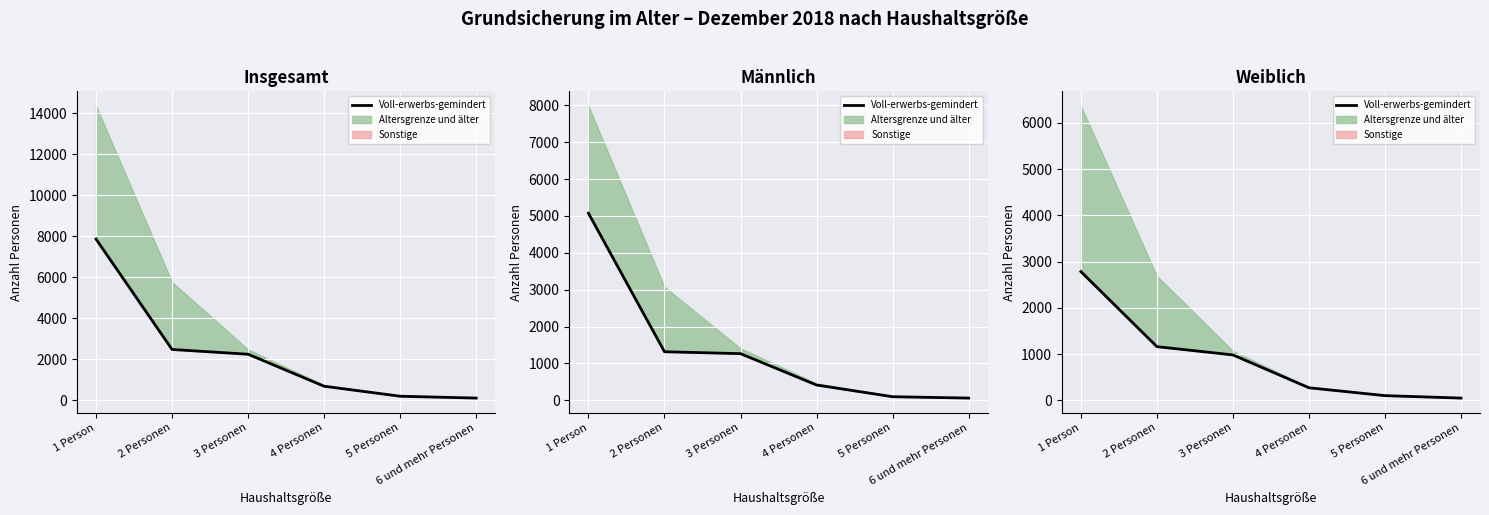

What is the label of the 5th point from the left?

5 Personen